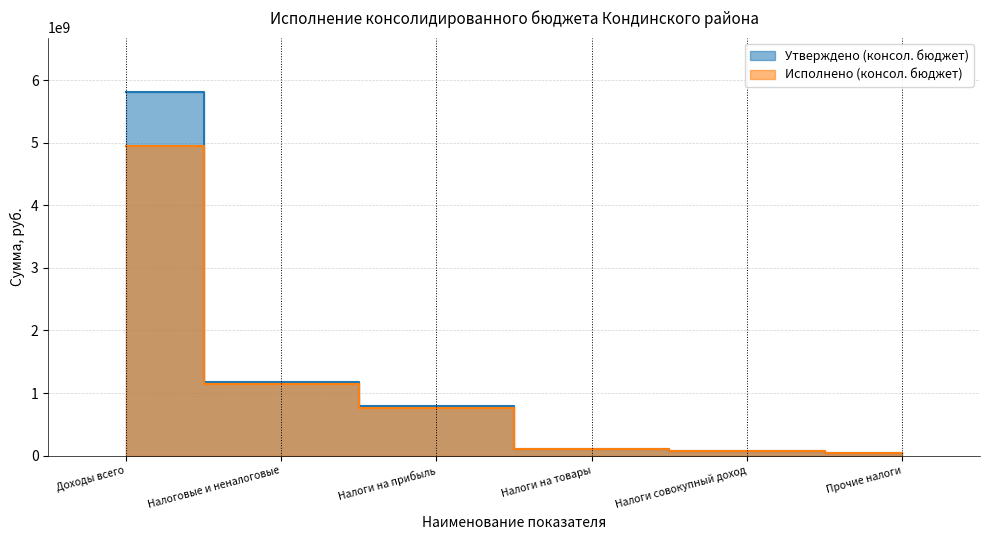

What is the value of the Утверждено (консол. бюджет) point at the 6th from the left?

42502942.6